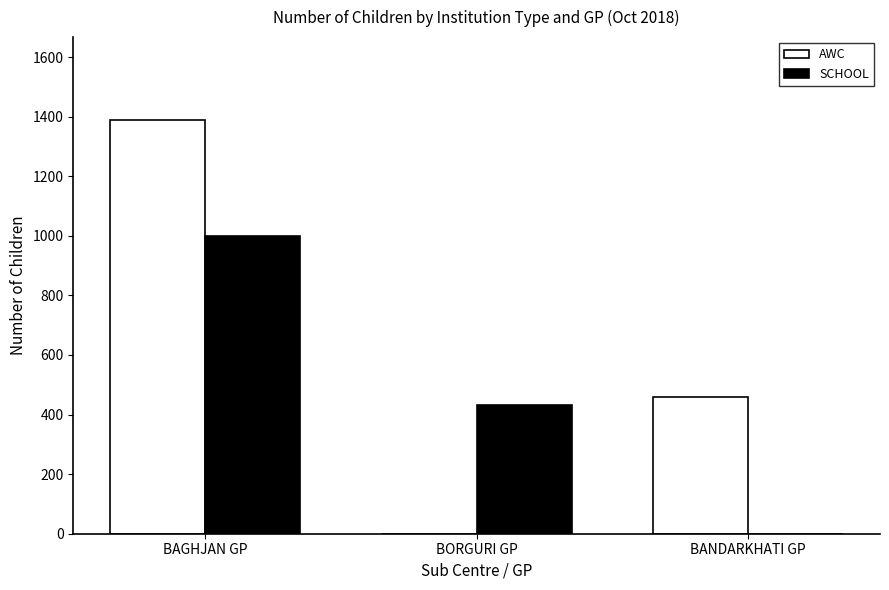

Which series changed the most between BORGURI GP and BANDARKHATI GP?

AWC